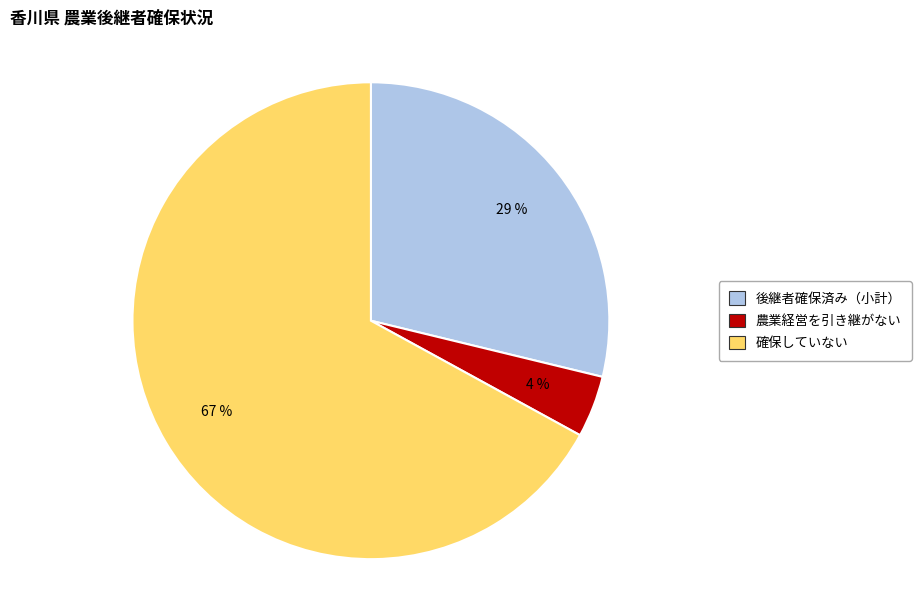

Count the number of slices in the pie.

3